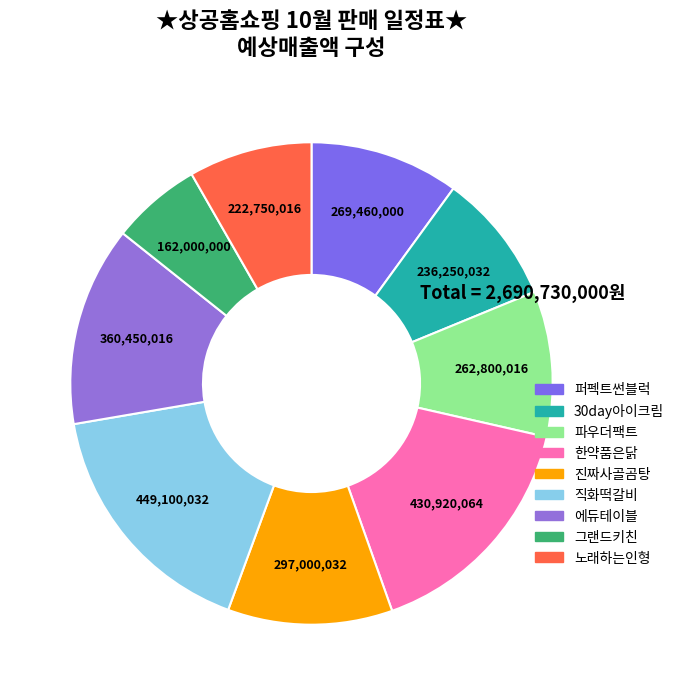

What percentage is the 파우더팩트 slice, to the nearest percent?

10%